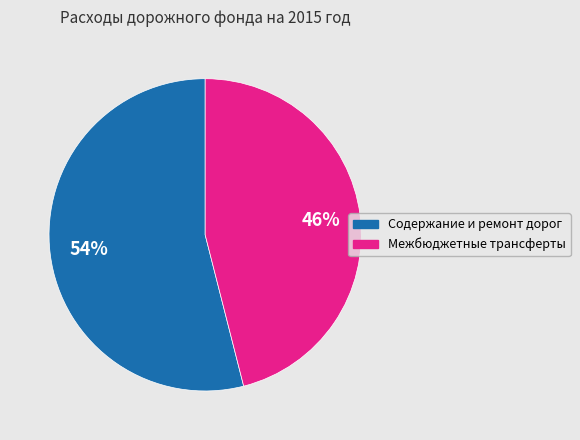

What percentage is the Содержание и ремонт дорог slice, to the nearest percent?

54%